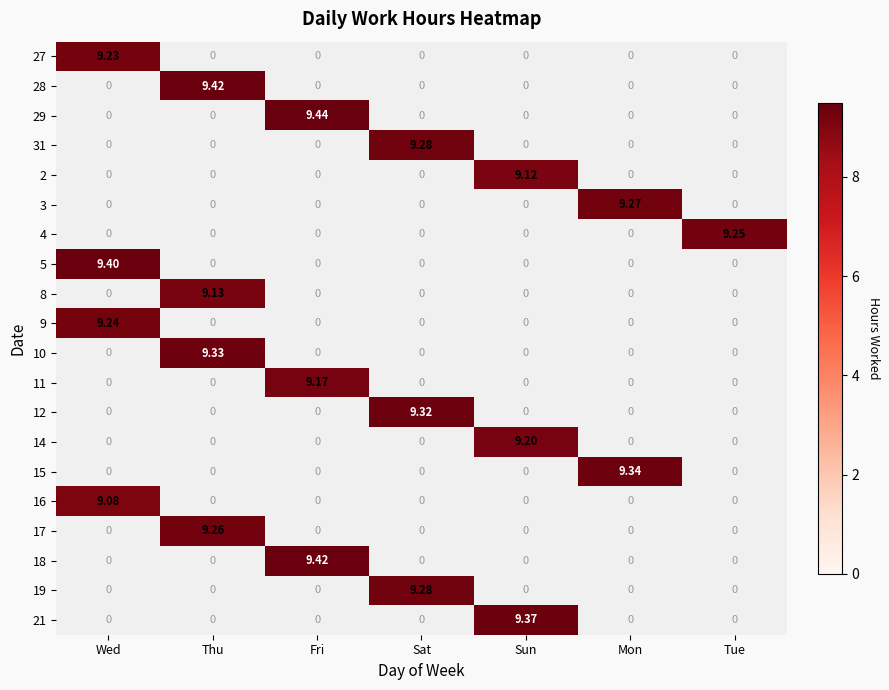

Is the value of 11 at Tue greater than the value of 16 at Wed?

No